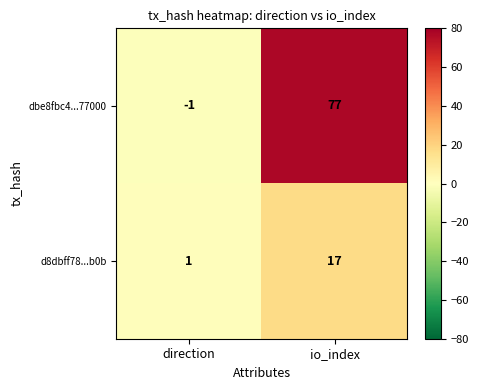

Is it true that dbe8fbc4...77000 equals -1 at direction?

True